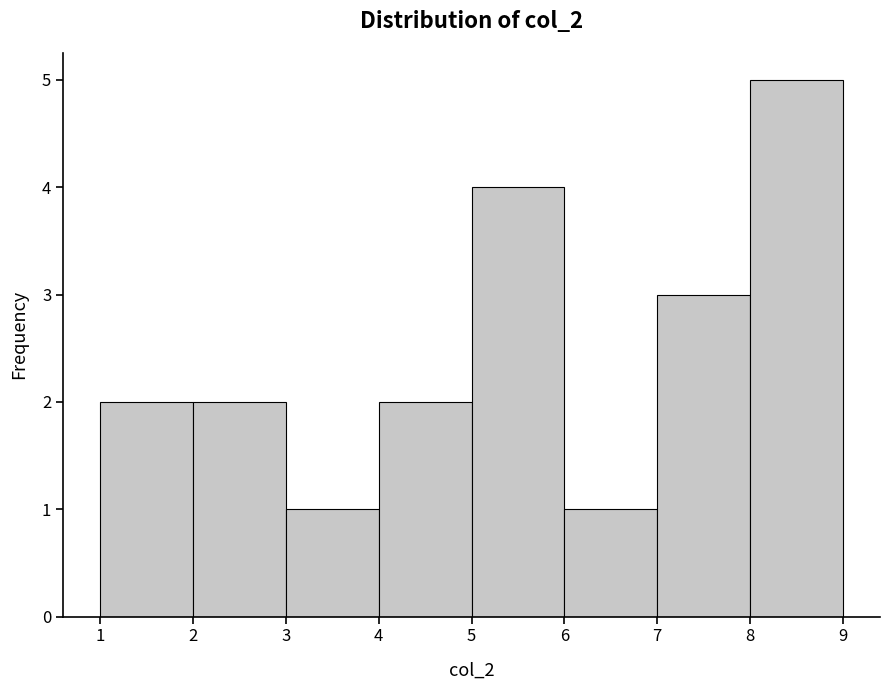

Reading left to right, transcribe this chart: for each bar, give the range it covers on the x-axis and its height. The values are not printed on the chart, so give them approximately, as read against the axis.

1 to 2: 2
2 to 3: 2
3 to 4: 1
4 to 5: 2
5 to 6: 4
6 to 7: 1
7 to 8: 3
8 to 9: 5